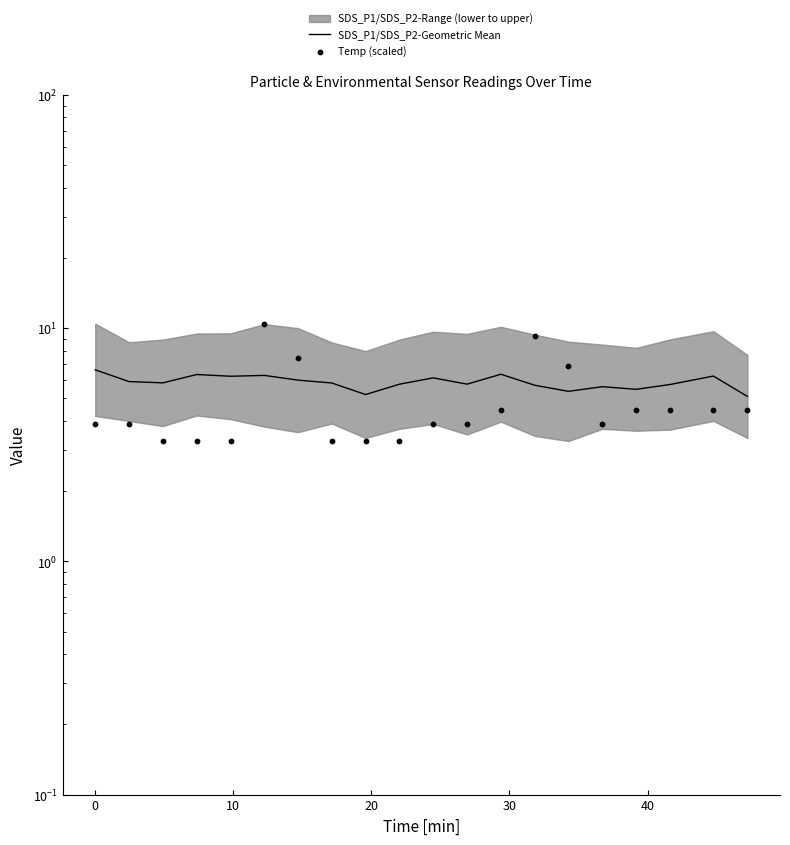

Which series has the largest Y range (max minus min)?

Temp (scaled)